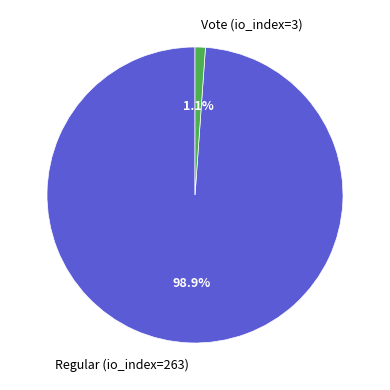

Which slice is the largest?

Regular (io_index=263)